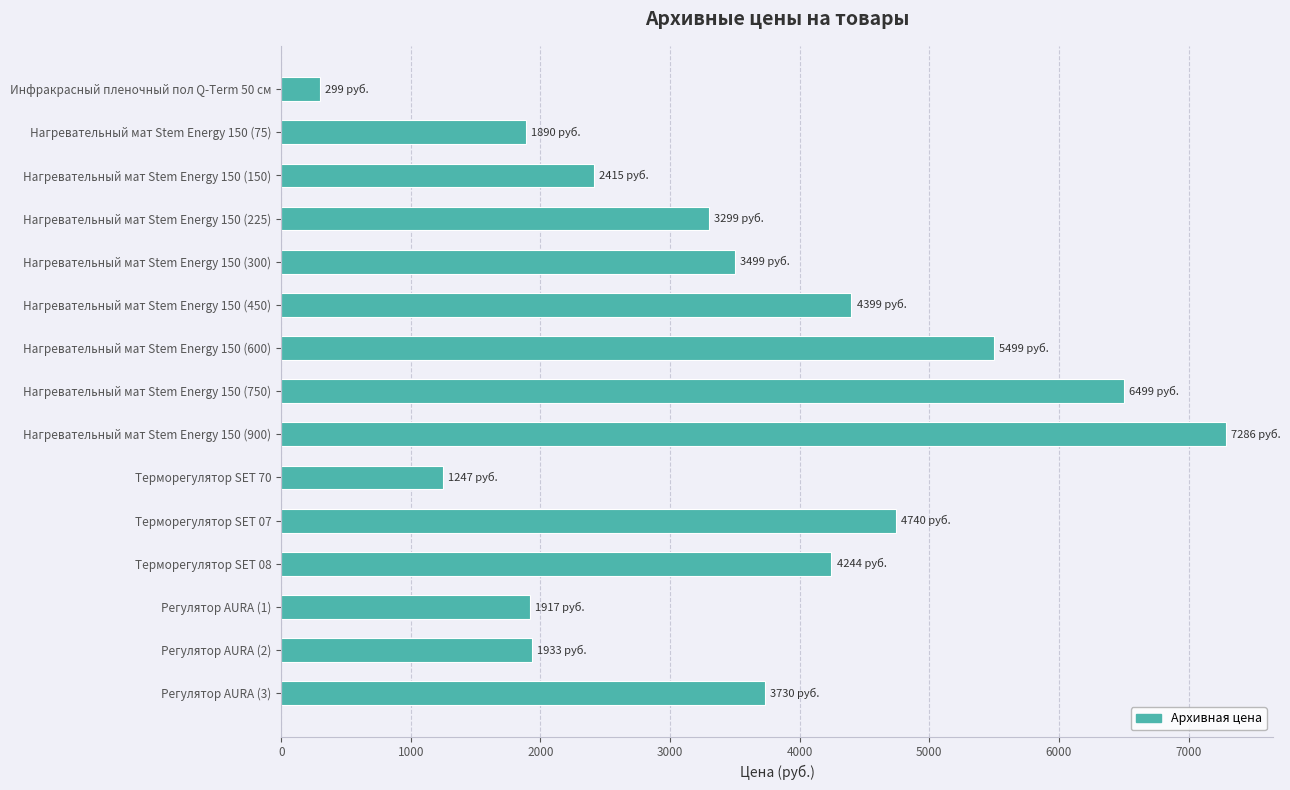

What value does the data have at Нагревательный мат Stem Energy 150 (600)?

5499